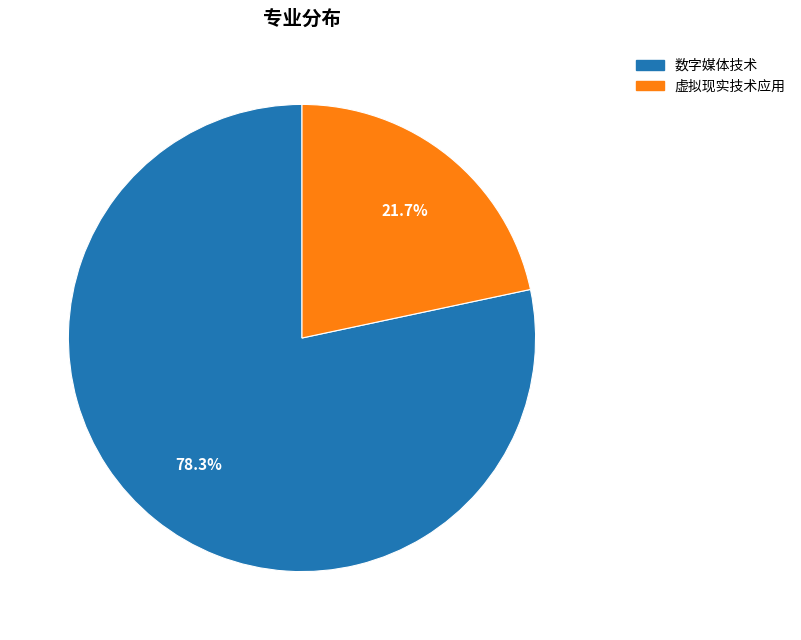

Do 数字媒体技术 and 虚拟现实技术应用 together represent more than half of the pie?

Yes